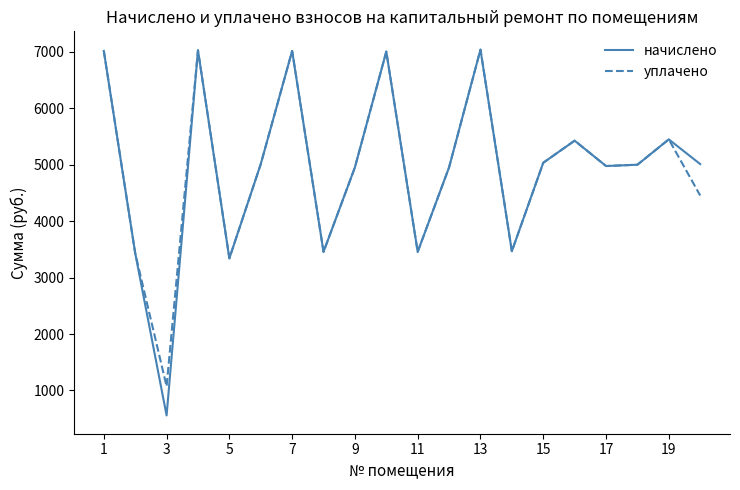

What is the difference between the maximum and minimum values in the уплачено series?

5966.2